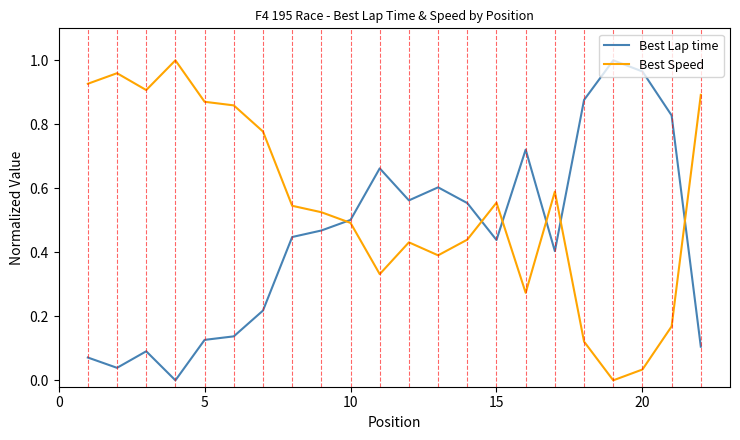

Does the chart have visible grid lines?

No